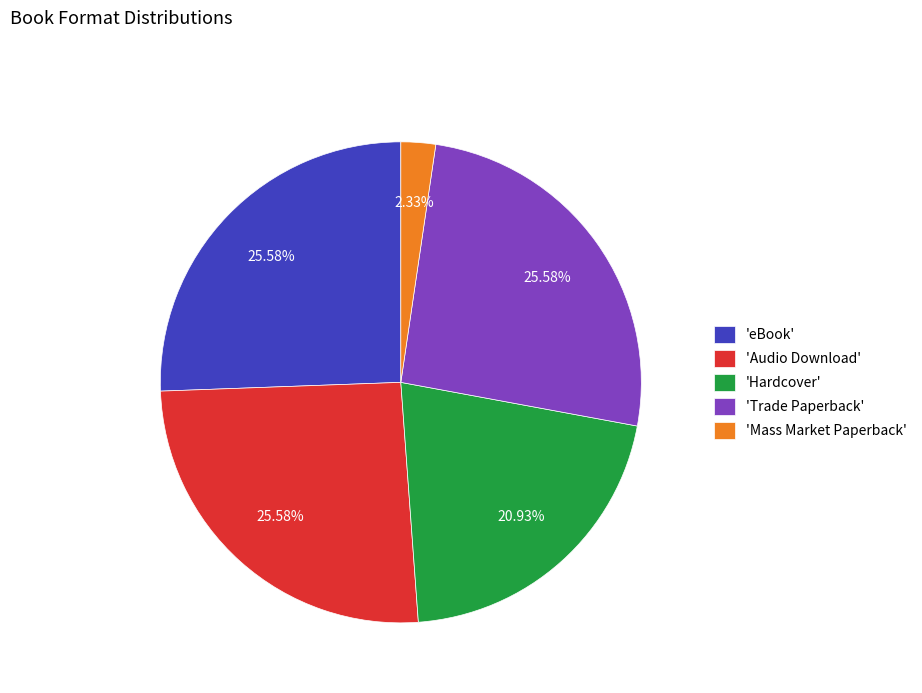

What is the smallest slice in the pie chart?

'Mass Market Paperback'